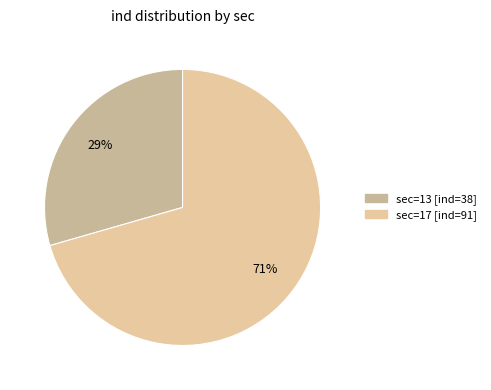

Between sec=17 and sec=13, which is larger?

sec=17